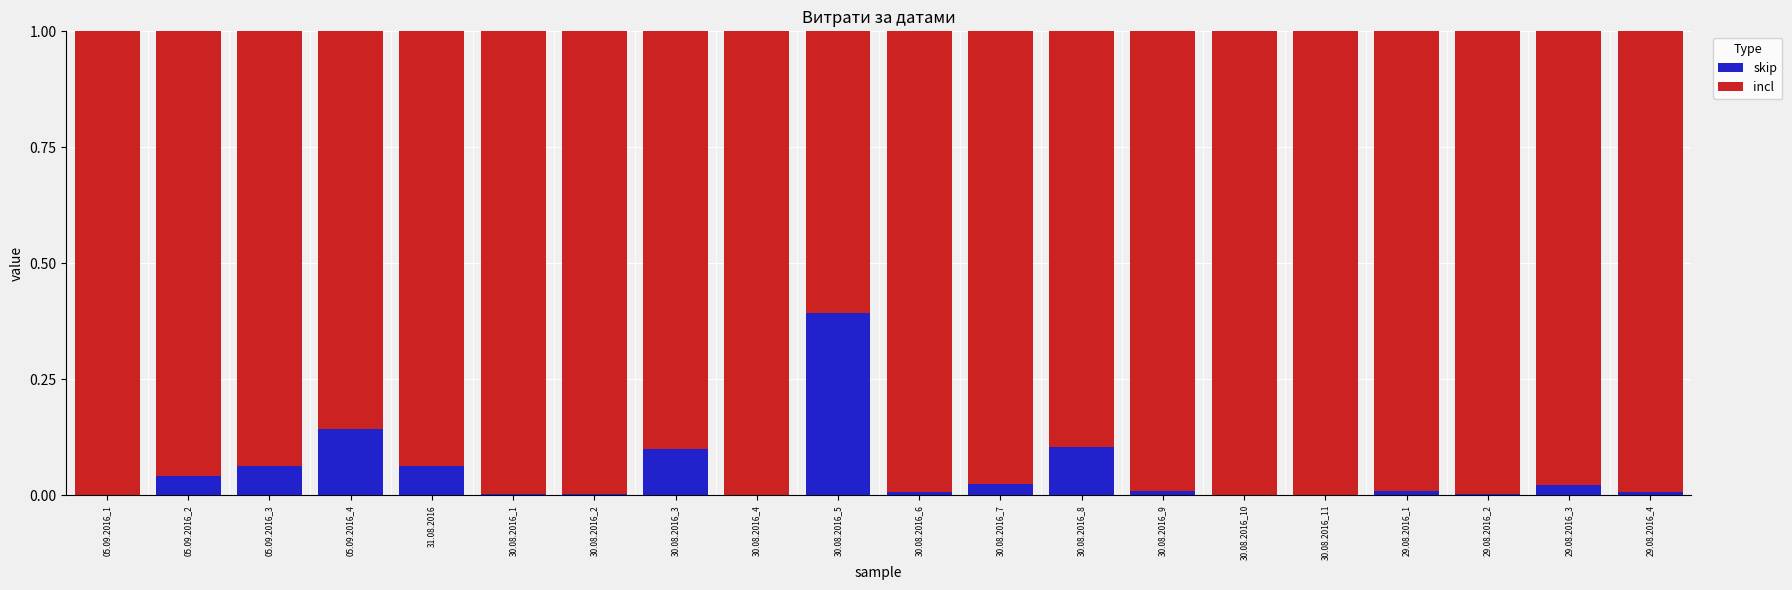

Which category has the highest value in the skip series?

30.08.2016_5